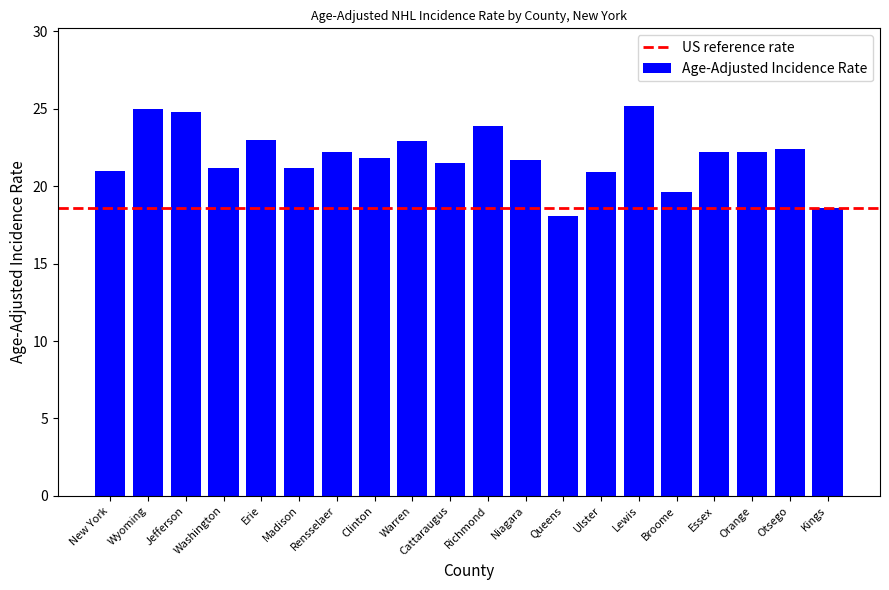

What is the label of the 2nd bar from the right?

Otsego